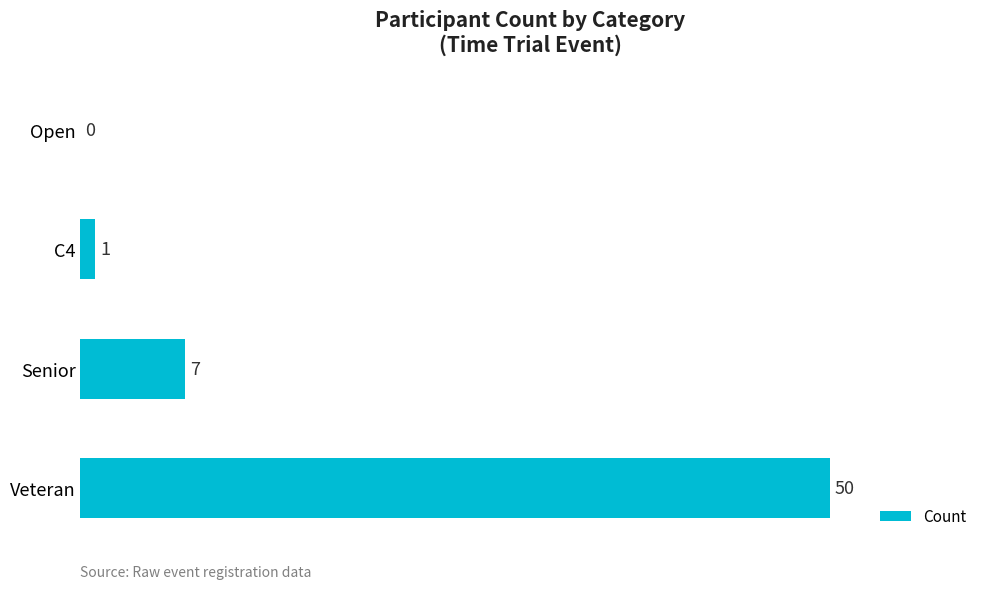

How many series are shown in this chart?

1